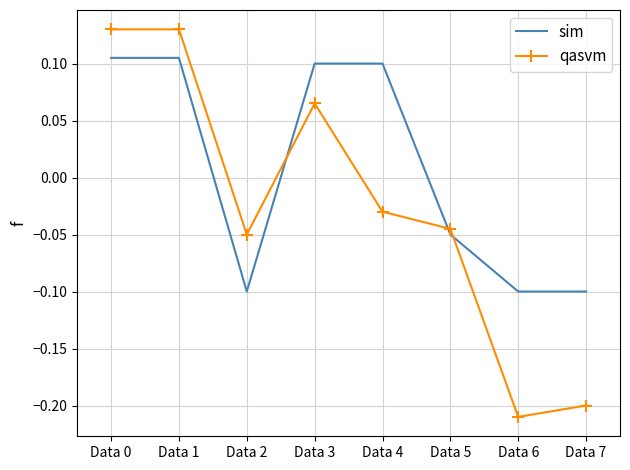

Which series has the largest total across all categories?

sim